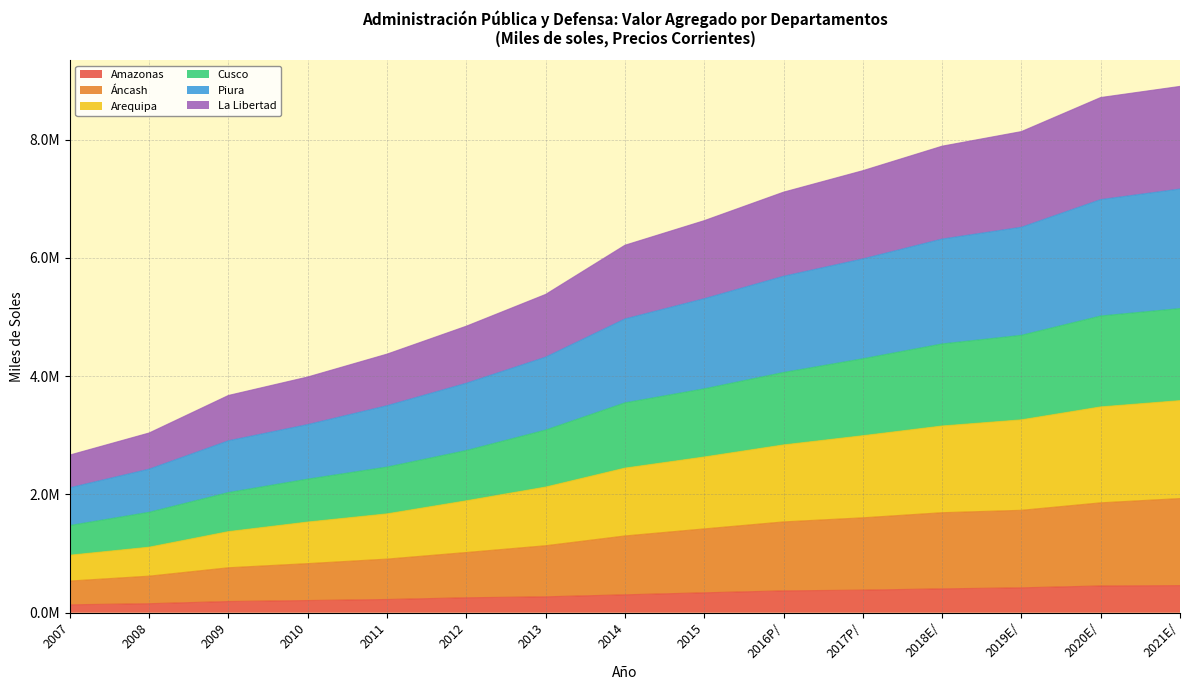

Reading left to right, extract all data points from this chart.

Amazonas: 2007=133963	2008=152493	2009=189084	2010=206002	2011=223595	2012=252707	2013=268939	2014=302864	2015=336748	2016P/=369290	2017P/=381924	2018E/=403559	2019E/=421054	2020E/=452329	2021E/=458683
Áncash: 2007=535918	2008=618620	2009=760519	2010=830539	2011=907058	2012=1018494	2013=1132965	2014=1298253	2015=1417470	2016P/=1535602	2017P/=1604953	2018E/=1691275	2019E/=1731986	2020E/=1858312	2021E/=1930771
Arequipa: 2007=972614	2008=1108149	2009=1371305	2010=1533233	2011=1671653	2012=1892544	2013=2124489	2014=2444918	2015=2632960	2016P/=2837192	2017P/=2992836	2018E/=3157181	2019E/=3261162	2020E/=3480065	2021E/=3585929
Cusco: 2007=1474783	2008=1698277	2009=2031963	2010=2258943	2011=2462975	2012=2742257	2013=3088429	2014=3548522	2015=3785554	2016P/=4061956	2017P/=4293864	2018E/=4544658	2019E/=4690752	2020E/=5016969	2021E/=5142821
Piura: 2007=2113190	2008=2427510	2009=2907204	2010=3181143	2011=3500390	2012=3879857	2013=4321354	2014=4966673	2015=5309345	2016P/=5688581	2017P/=5981943	2018E/=6317809	2019E/=6517493	2020E/=6985016	2021E/=7163346
La Libertad: 2007=2666384	2008=3039299	2009=3674004	2010=3986103	2011=4372847	2012=4845023	2013=5382157	2014=6213574	2015=6629130	2016P/=7110970	2017P/=7474022	2018E/=7888302	2019E/=8135162	2020E/=8711209	2021E/=8899378